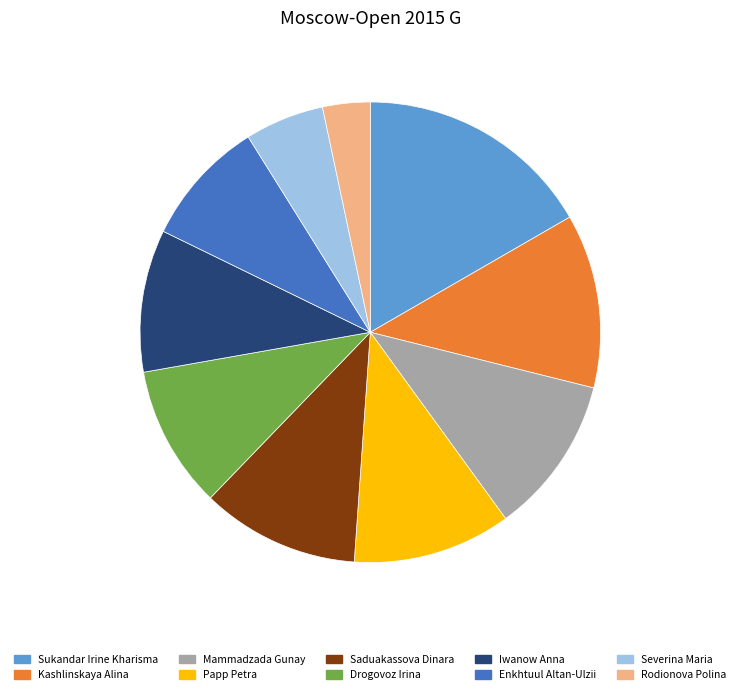

Which slice is the smallest?

Rodionova Polina